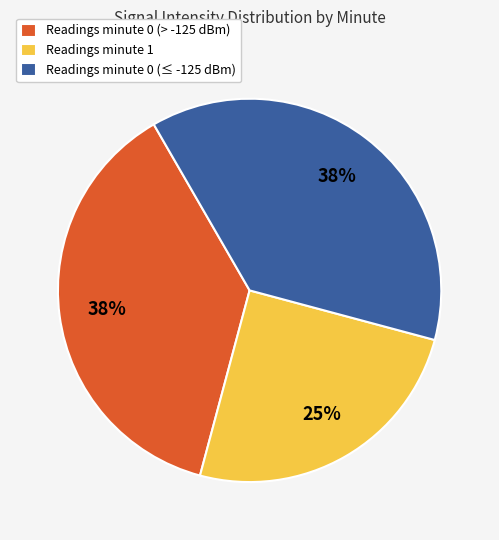

To the nearest percent, what percentage of the pie is Readings minute 0 (> -125 dBm)?

38%